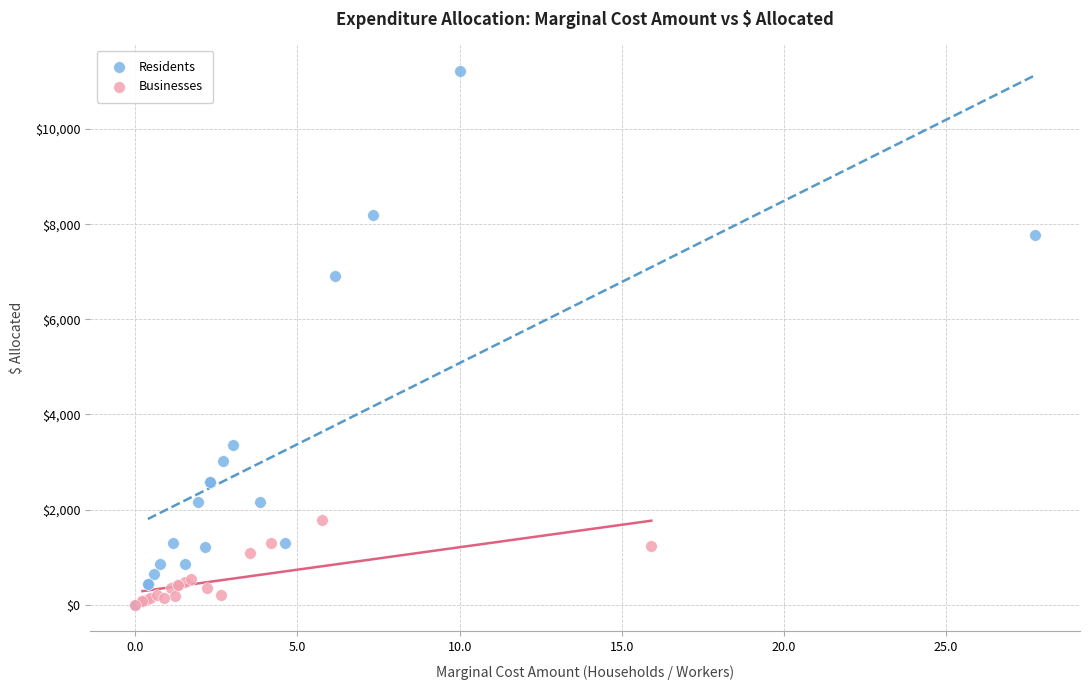

Which series contains the highest Y value?

Residents